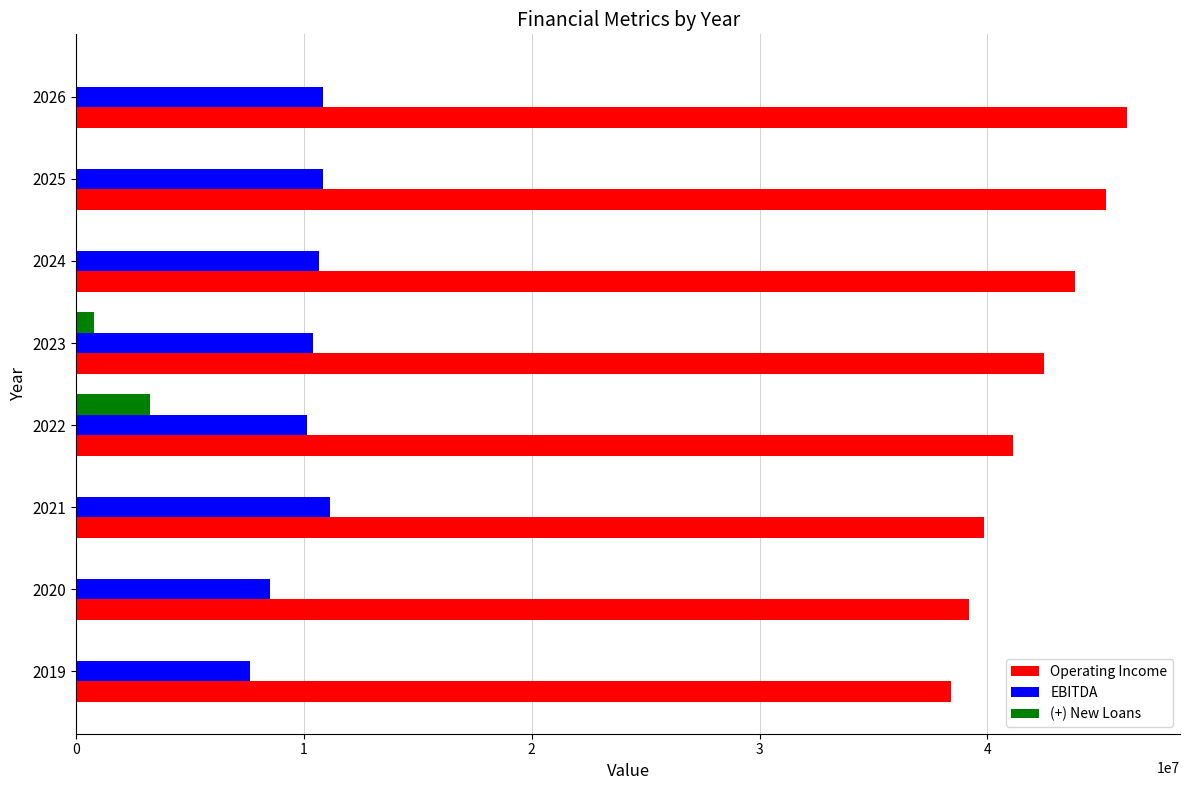

Which series changed the most between 2020 and 2022?

(+) New Loans